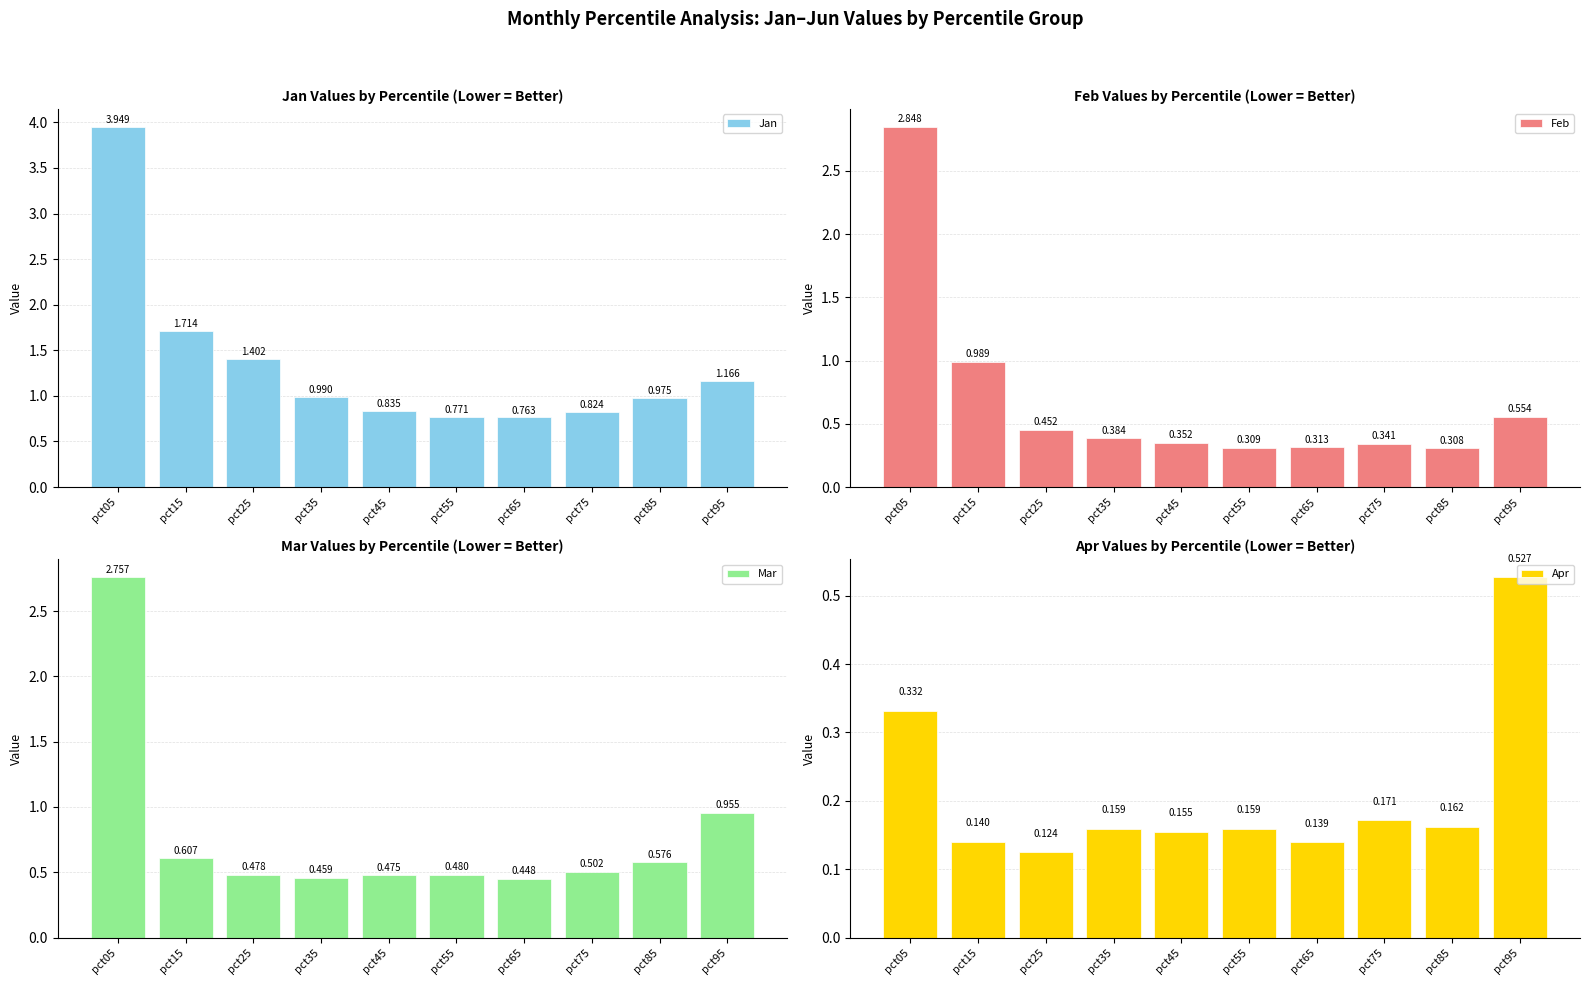

Is the value of Apr at pct25 greater than the value of Mar at pct25?

No